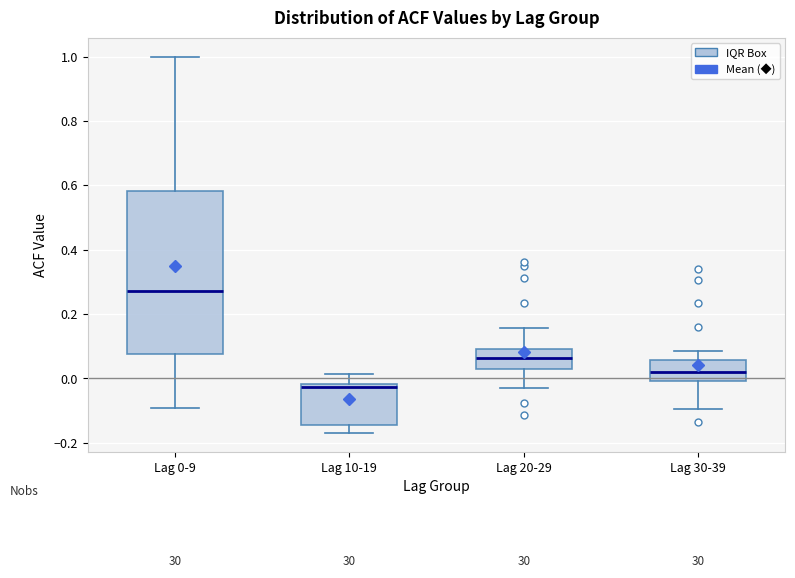

Reading left to right, read every box against the y-axis: the position of its median line, the range the box covers, and the ends of its whiskers. The values are not printed on the chart, so give them approximately, as read against the axis.

Lag 0-9: median 0.28, box 0.08 to 0.58, whiskers -0.10 to 1.00
Lag 10-19: median -0.02 (just below the box's upper edge), box -0.14 to -0.02, whiskers -0.16 to 0.02
Lag 20-29: median 0.06, box 0.02 to 0.10, whiskers -0.02 to 0.16
Lag 30-39: median 0.02, box 0.00 to 0.06, whiskers -0.10 to 0.08